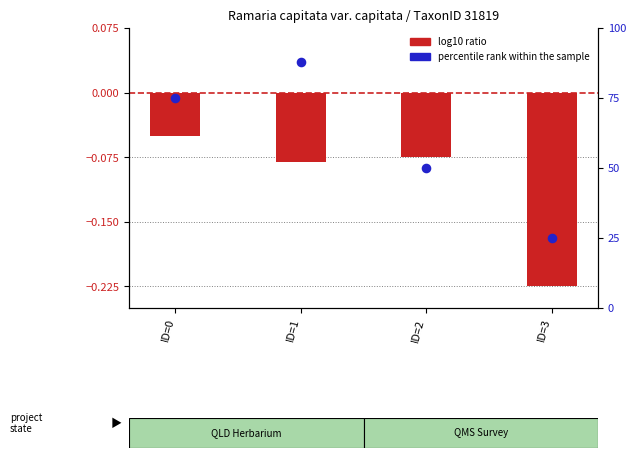

What is the total value across all series at ID=1?

87.9